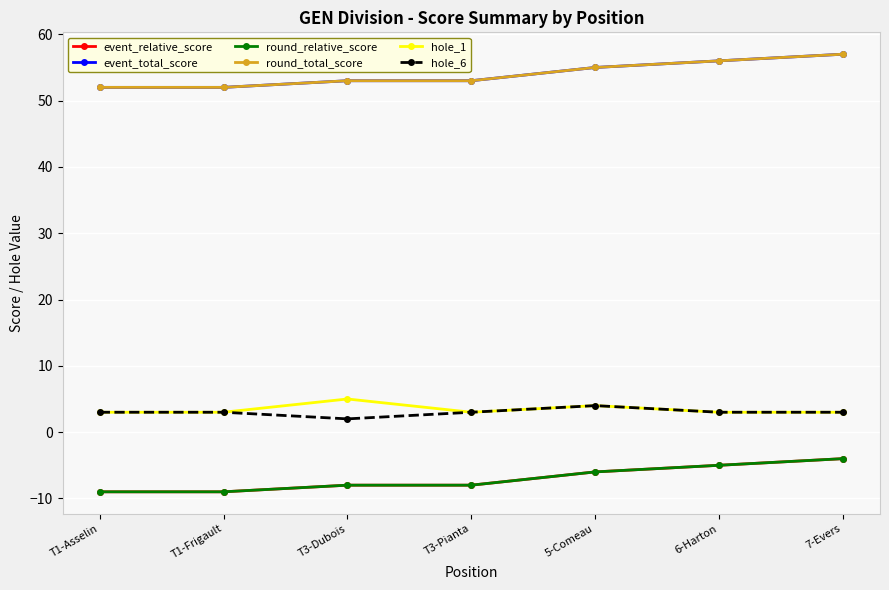

List the series in order of their peak value, highest first.

event_total_score, round_total_score, hole_1, hole_6, event_relative_score, round_relative_score